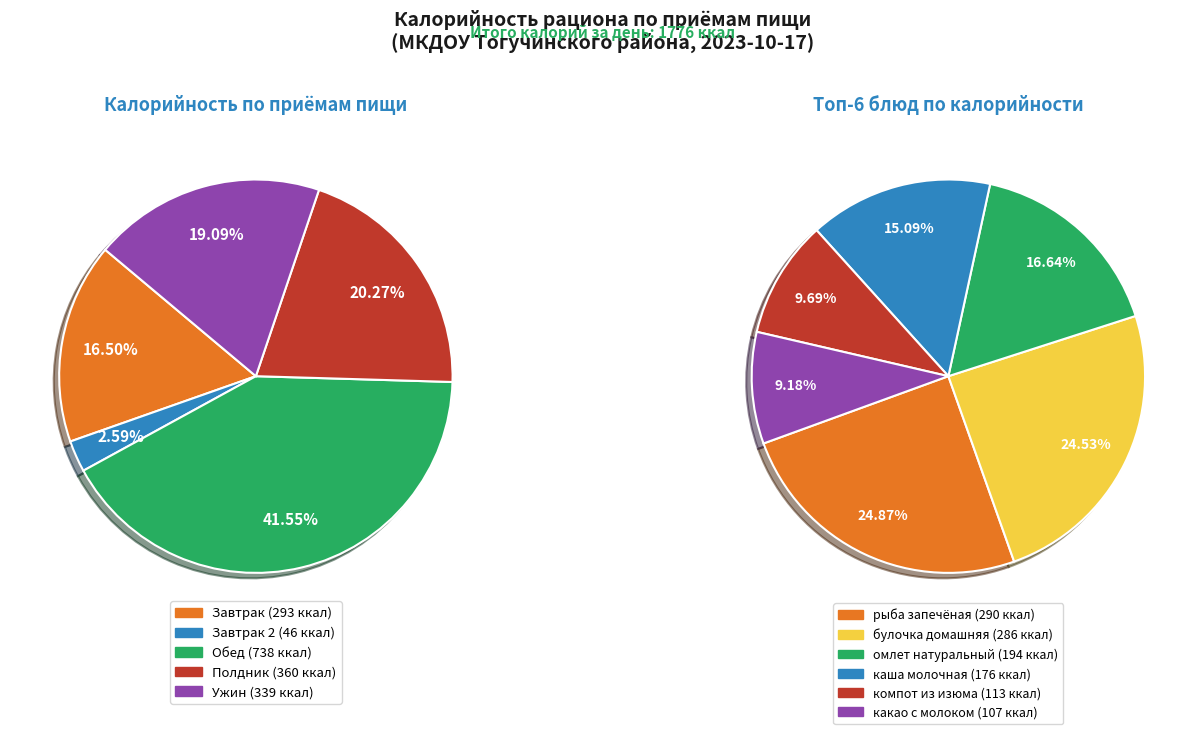

Is there any slice that represents more than half of the pie?

No